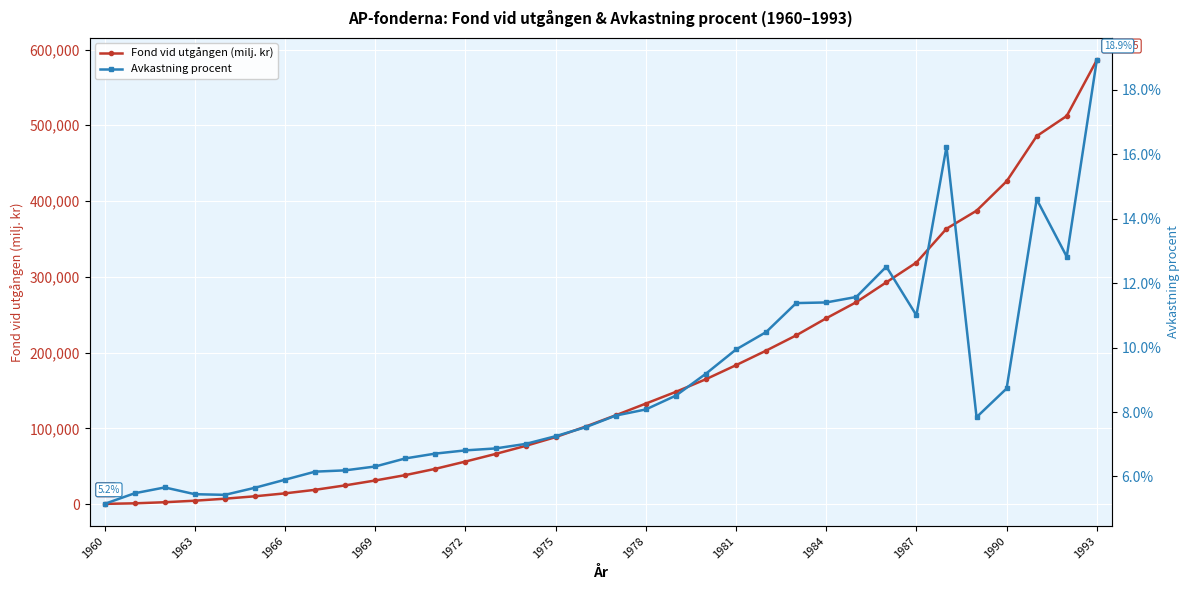

The value of Fond vid utgången (milj. kr) at 19 is 148312.0. True or false?

True